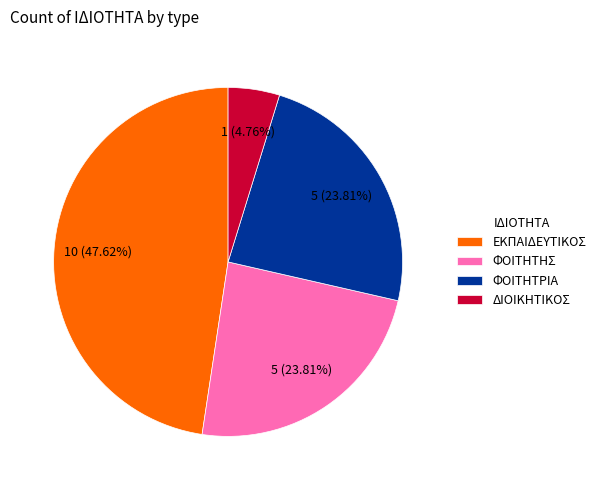

Count the number of slices in the pie.

4